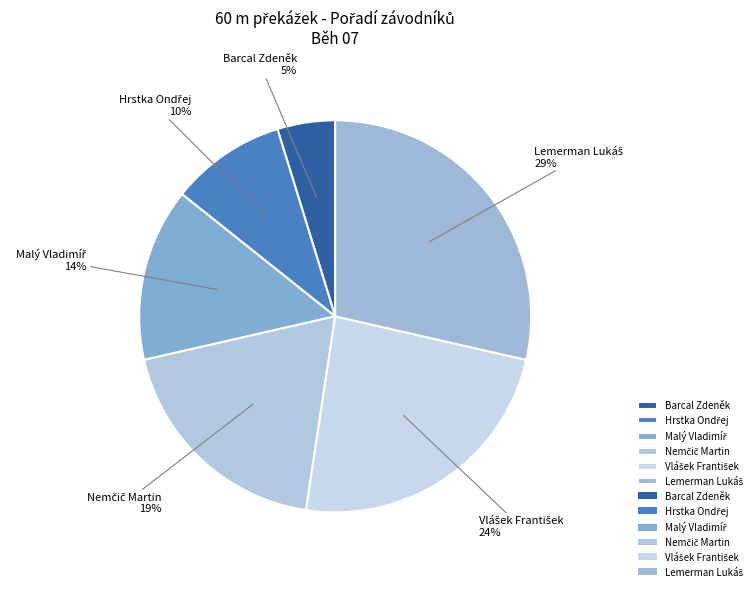

To the nearest percent, what is the average slice percentage?

17%